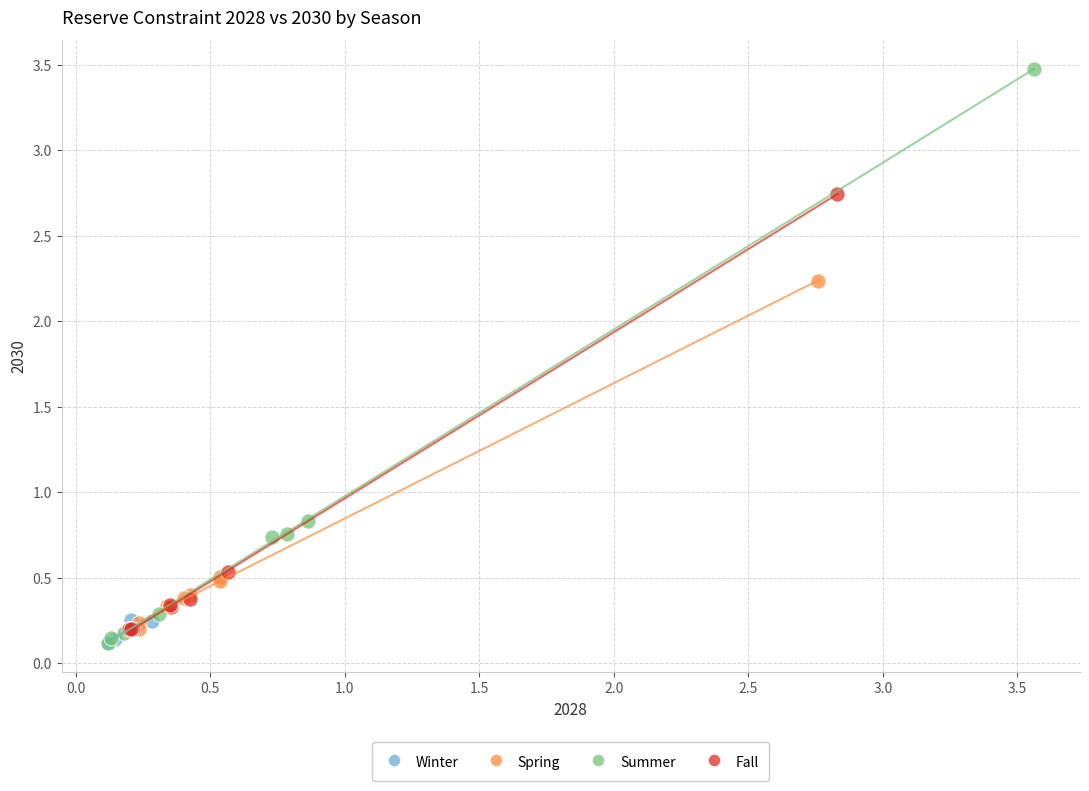

Which series has the largest Y range (max minus min)?

Summer